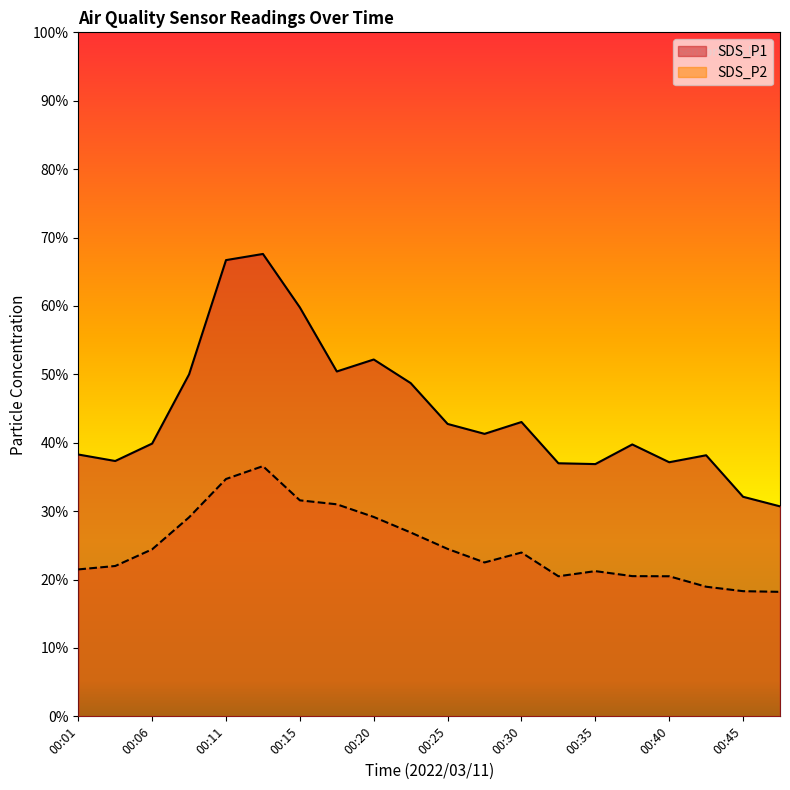

True or false: SDS_P2 and SDS_P1 cross at least once.

False